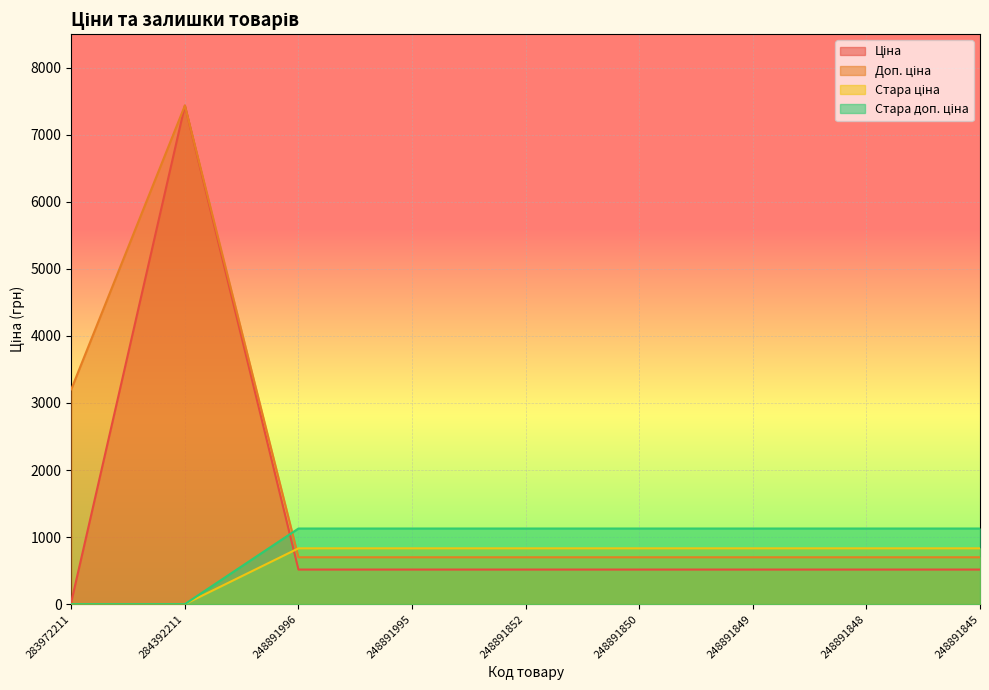

What is the approximate value of Ціна at 248891848?

515.8